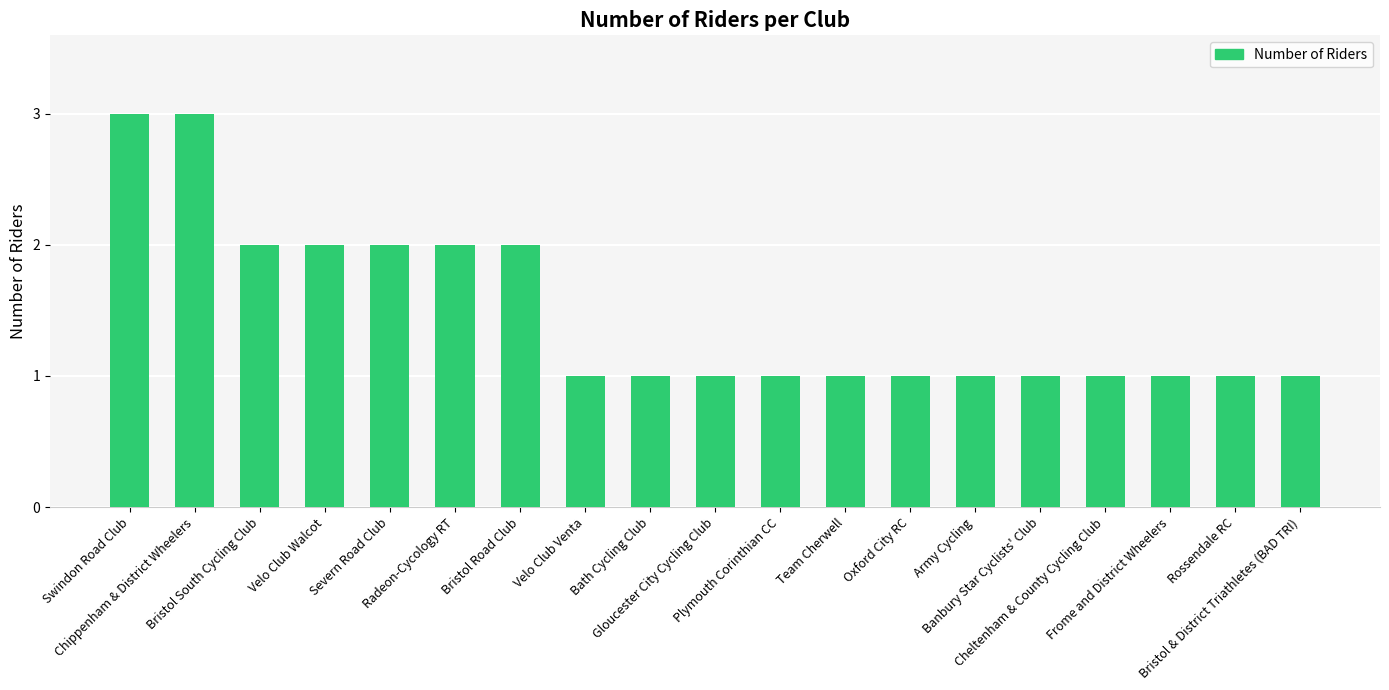

What is the maximum value shown in the chart?

3